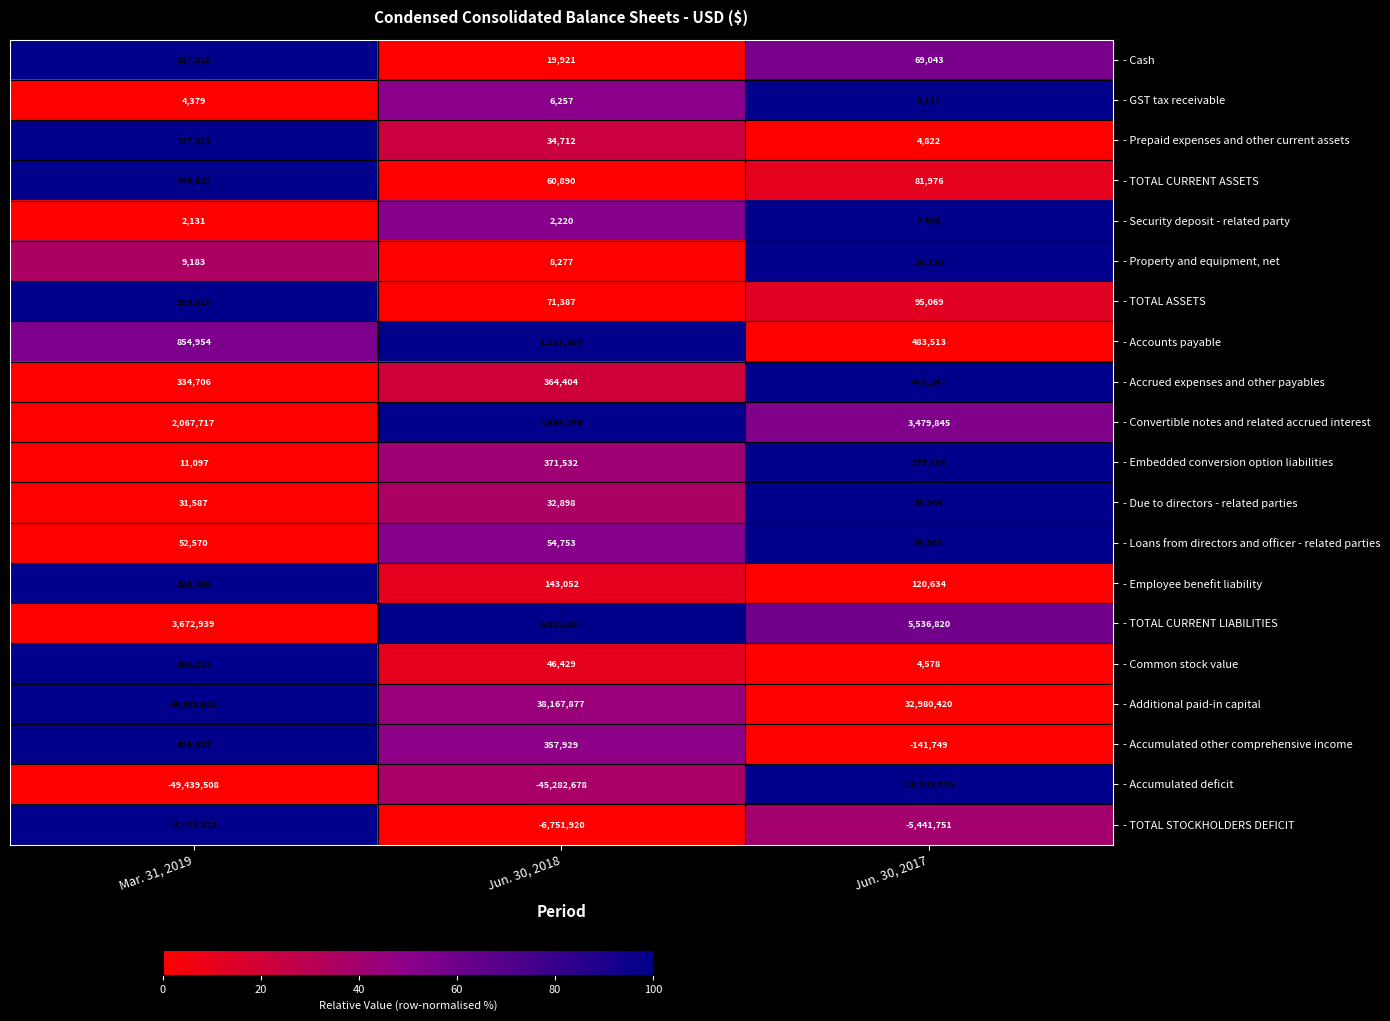

True or false: - Accumulated other comprehensive income has a value of 177986 at Jun. 30, 2018.

False